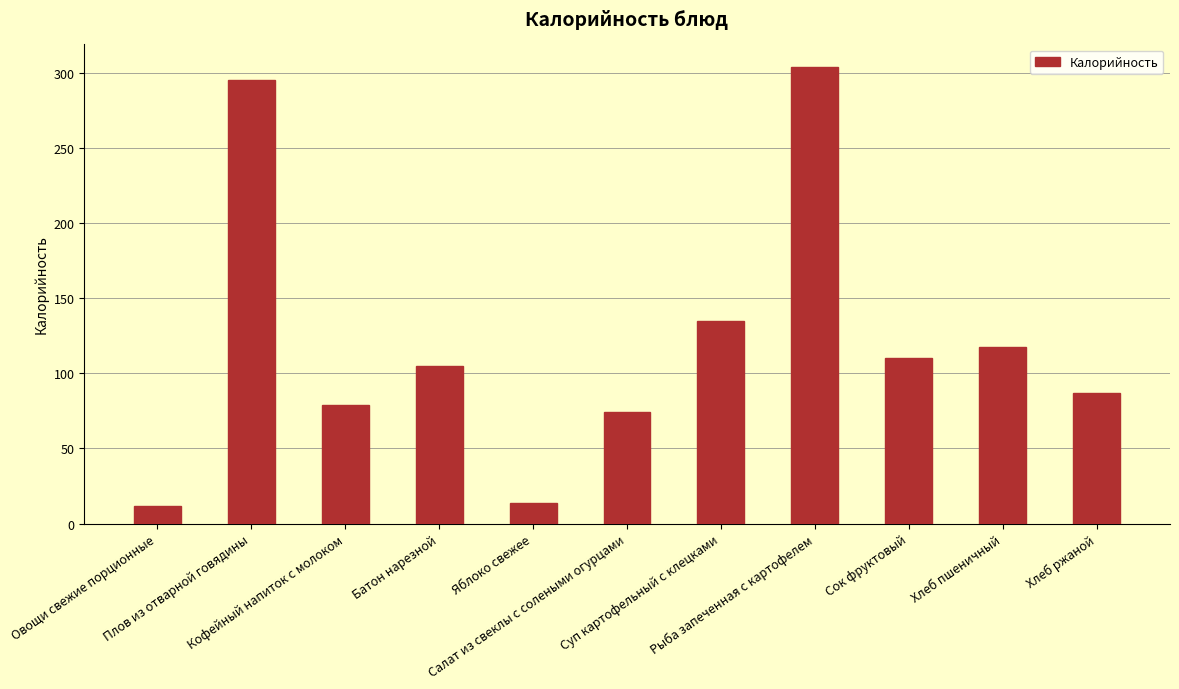

Are the bars grouped side by side (vs. stacked)?

No